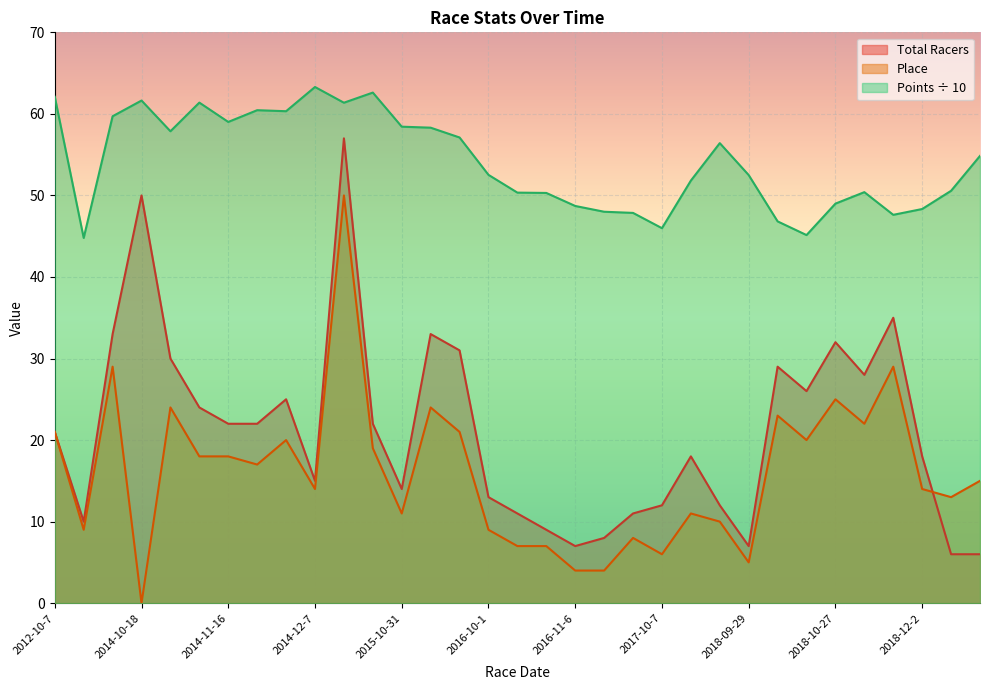

Where do Place and Total Racers first cross each other?

2018-12-2 and 2019-09-21